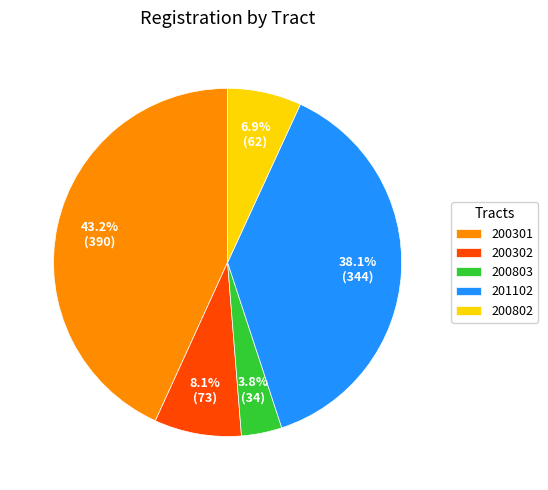

How many slices are in this pie chart?

5